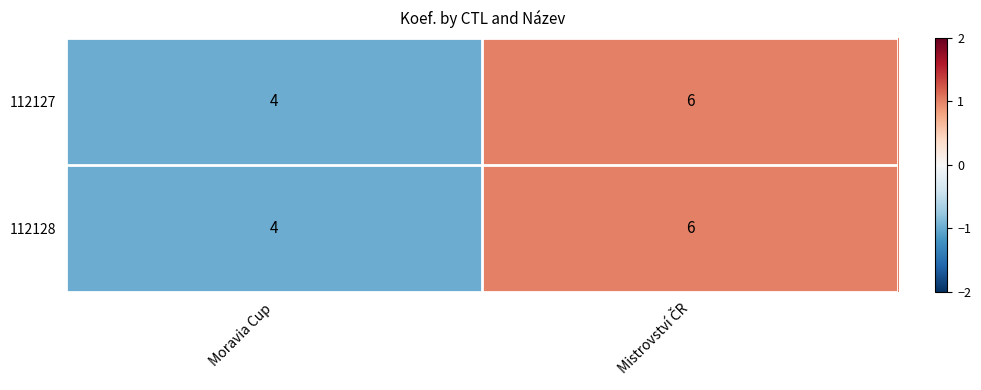

What is the average value of the 112127 series?

5